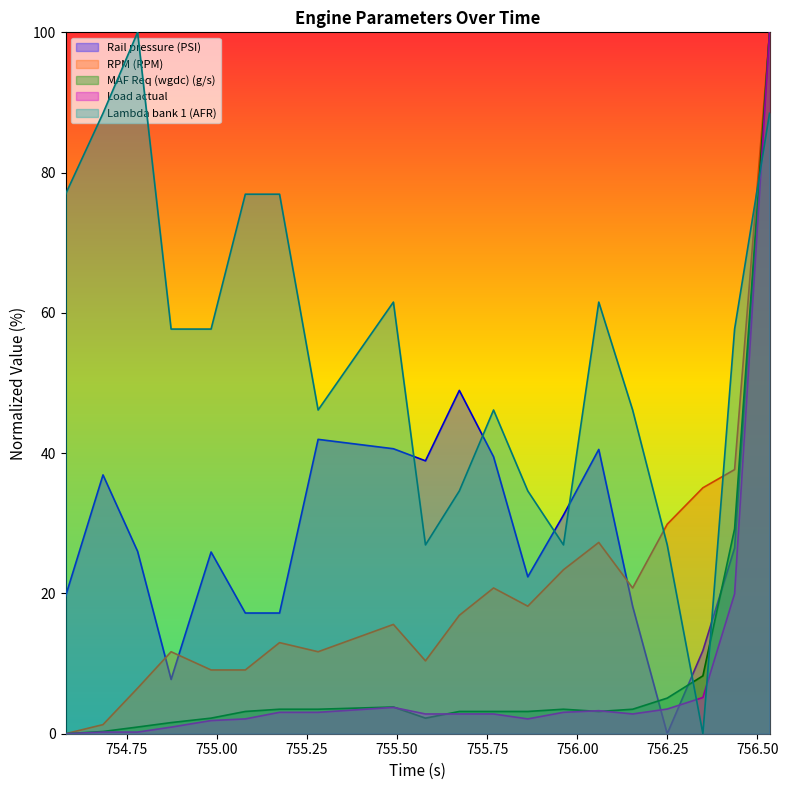

Which series has the largest total across all categories?

Lambda bank 1 (AFR)